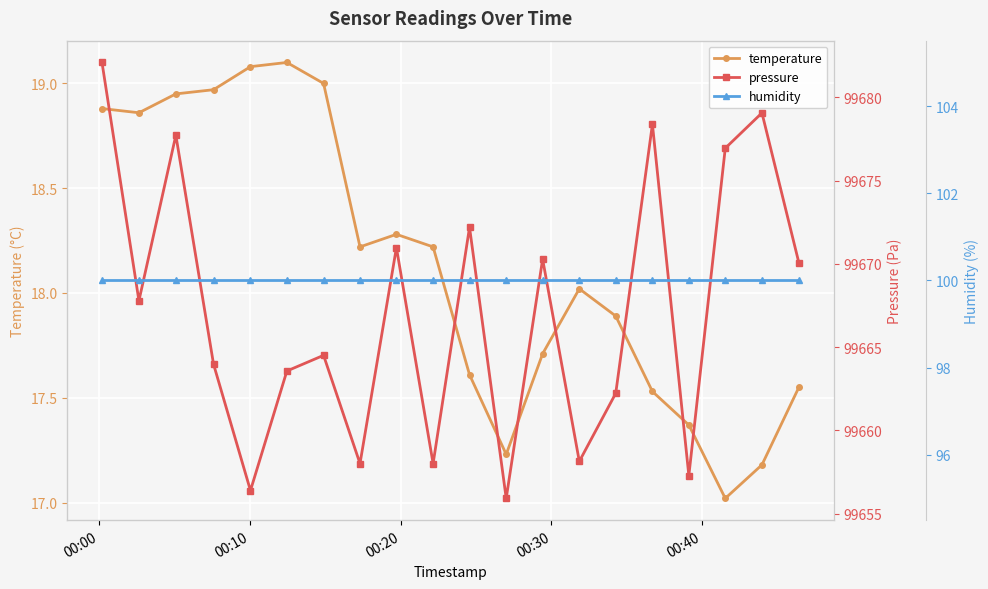

True or false: temperature and humidity intersect in this chart.

False